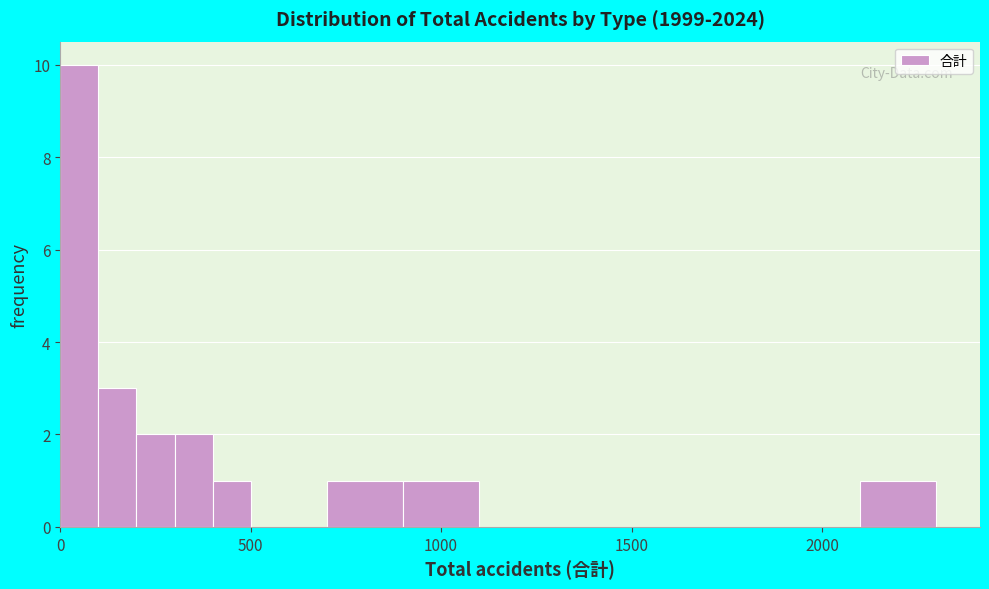

Around what value on the x-axis is the tallest bar? Give the approximate position of its centre, as read against the axis.

50